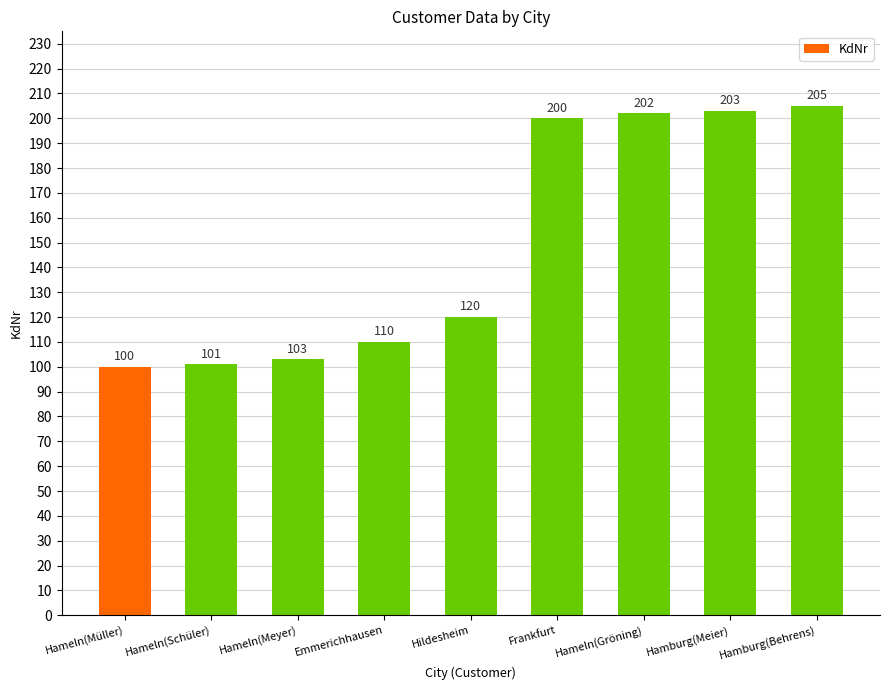

Rank the categories by value from highest to lowest.

Hamburg(Behrens), Hamburg(Meier), Hameln(Gröning), Frankfurt, Hildesheim, Emmerichhausen, Hameln(Meyer), Hameln(Schüler), Hameln(Müller)